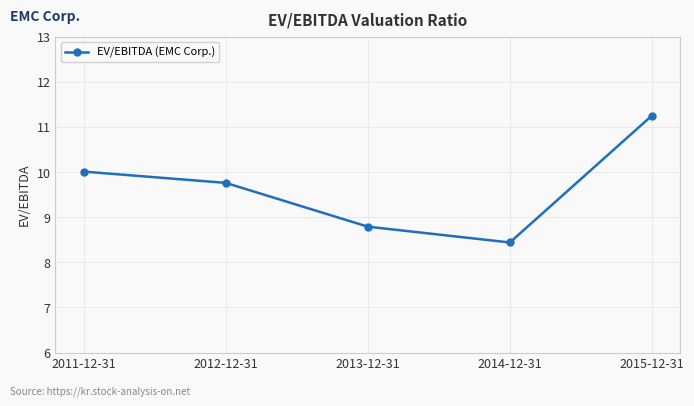

List the labels in order of value, smallest first.

2014-12-31, 2013-12-31, 2012-12-31, 2011-12-31, 2015-12-31